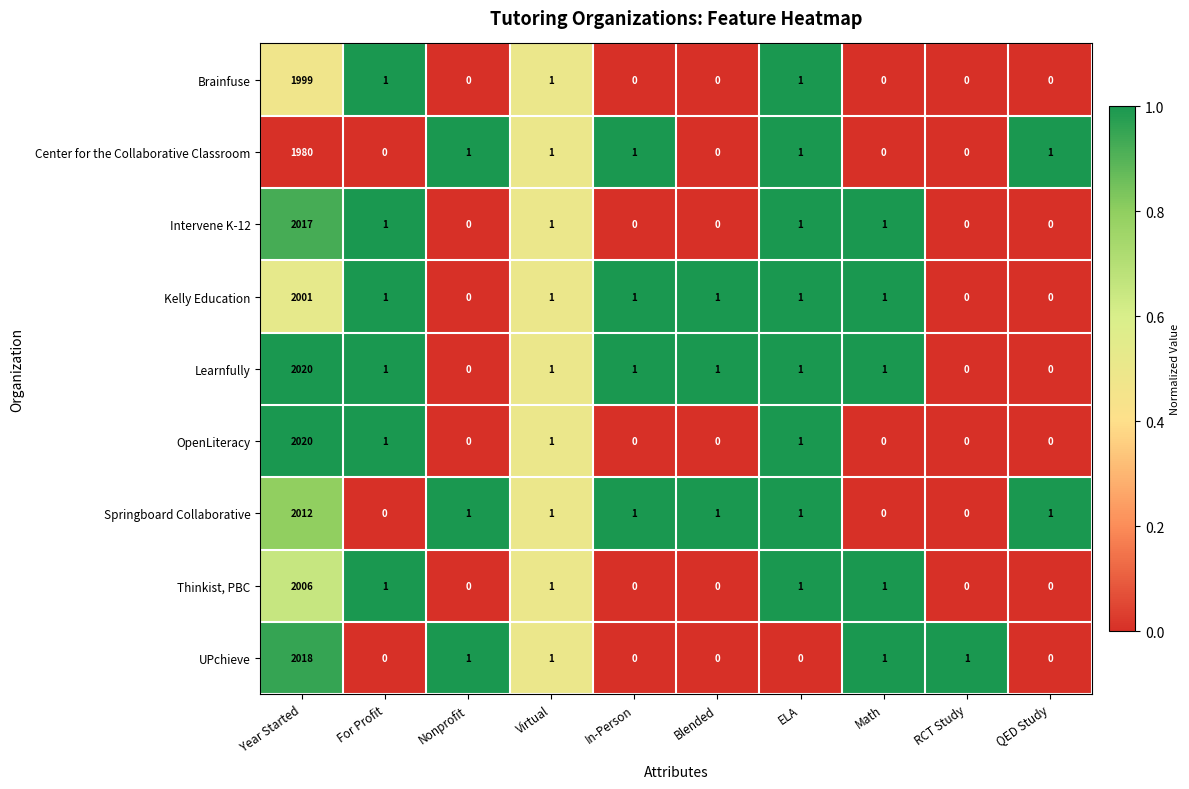

The value of Intervene K-12 at Nonprofit is 0. True or false?

True